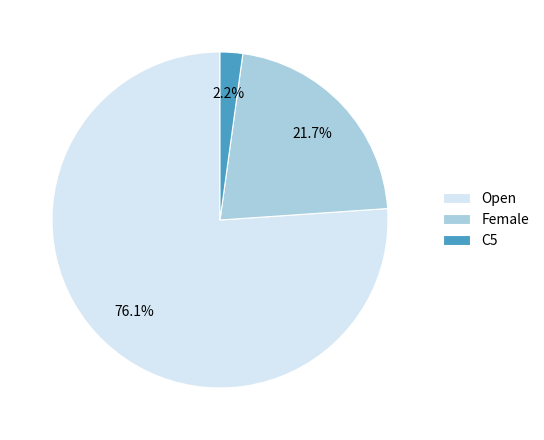

Is it true that C5 is 2% of the pie?

True